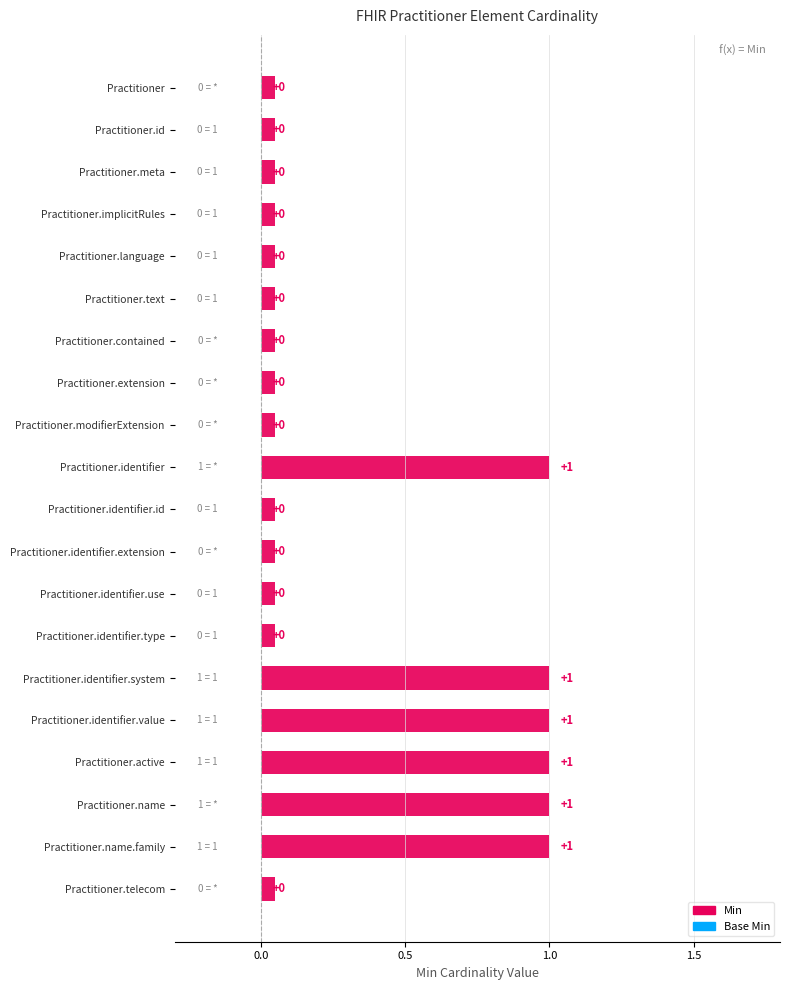

What is the value of the Min bar at the 15th from the left?

1